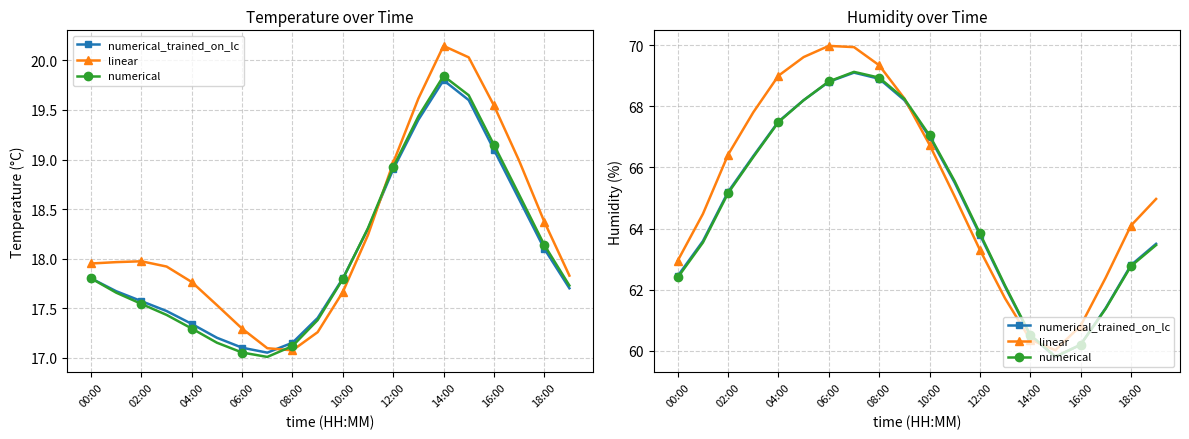

What is the total value across all series at 10:00?

200.8